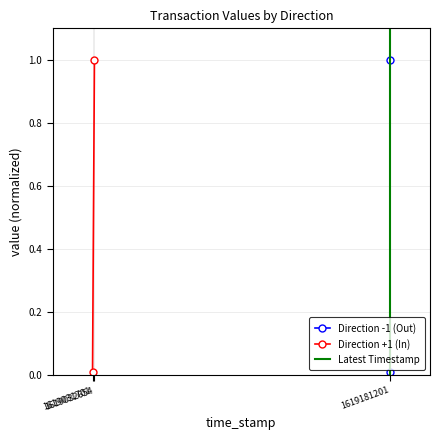

At how many categories does at least one series exceed 0?

2